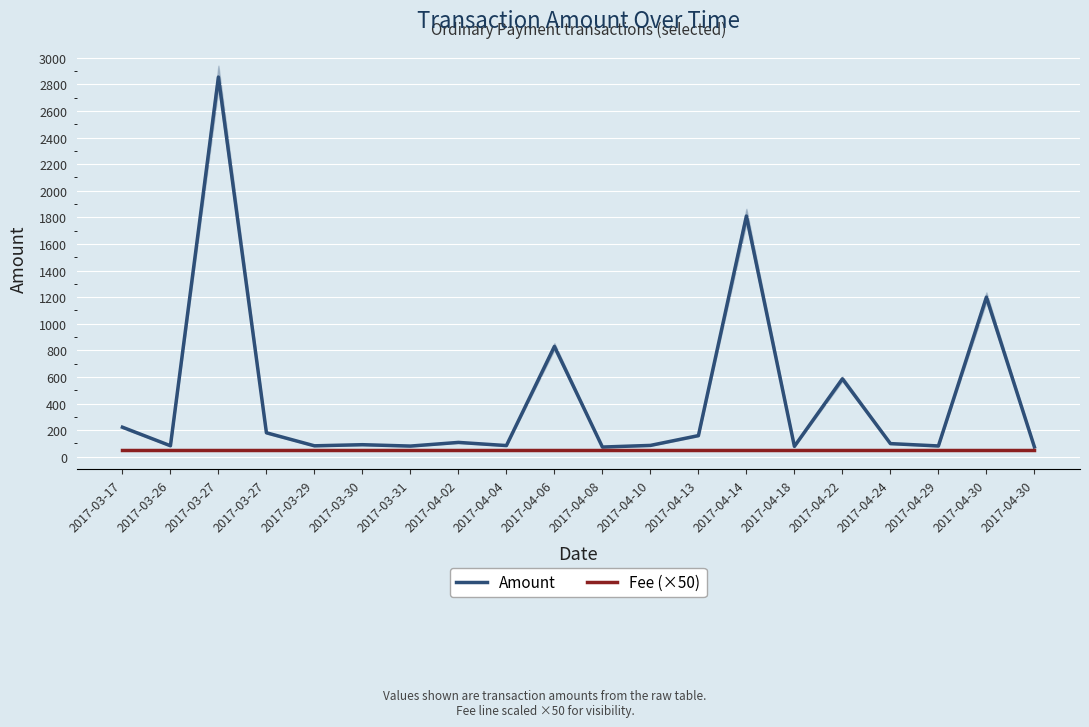

How many categories are shown in the chart?

20